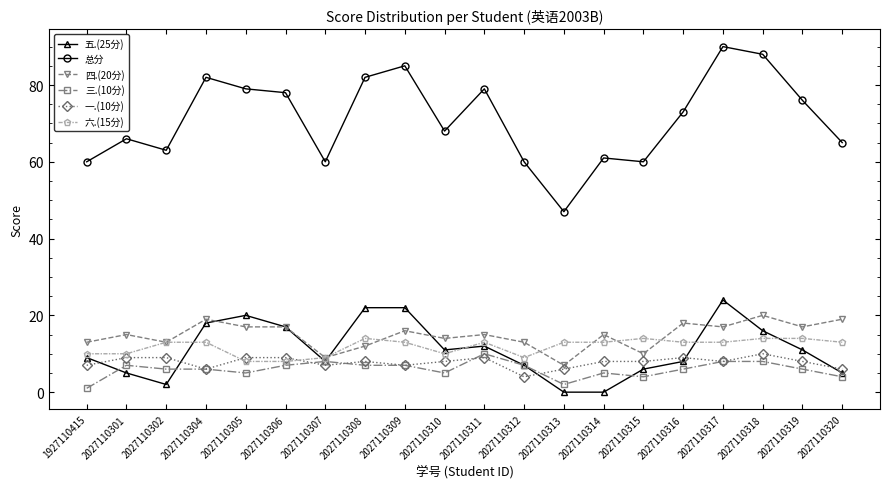

The value of 总分 at 2027110317 is 90. True or false?

True